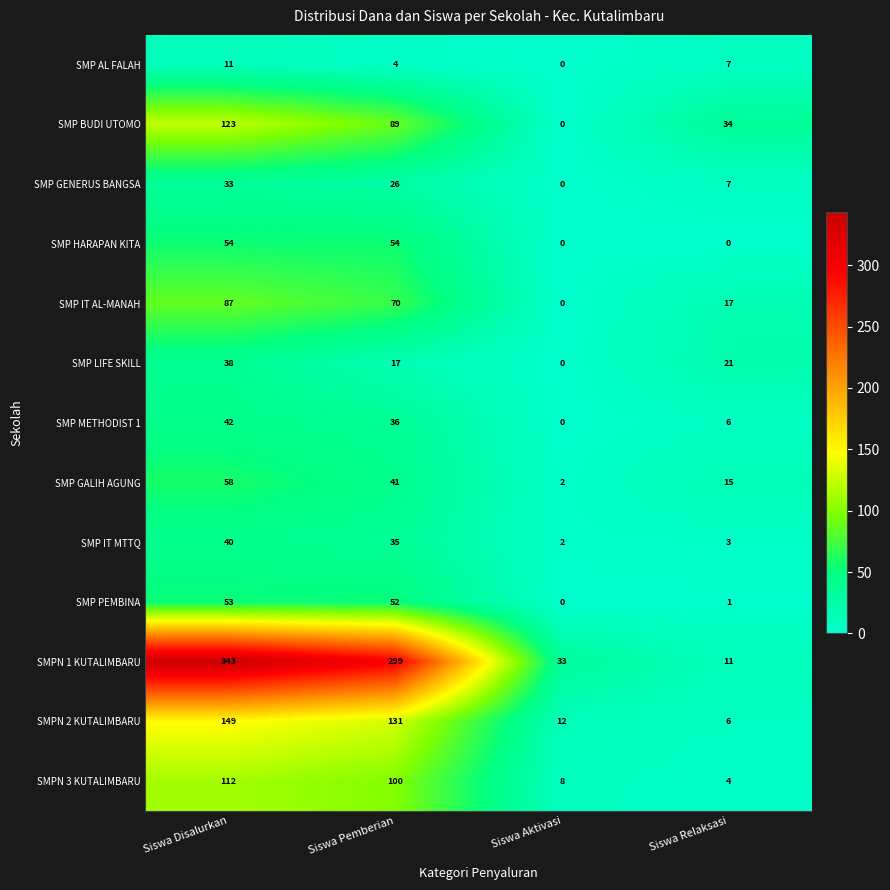

List the series in order of their peak value, highest first.

SMPN 1 KUTALIMBARU, SMPN 2 KUTALIMBARU, SMP BUDI UTOMO, SMPN 3 KUTALIMBARU, SMP IT AL-MANAH, SMP GALIH AGUNG, SMP HARAPAN KITA, SMP PEMBINA, SMP METHODIST 1, SMP IT MTTQ, SMP LIFE SKILL, SMP GENERUS BANGSA, SMP AL FALAH